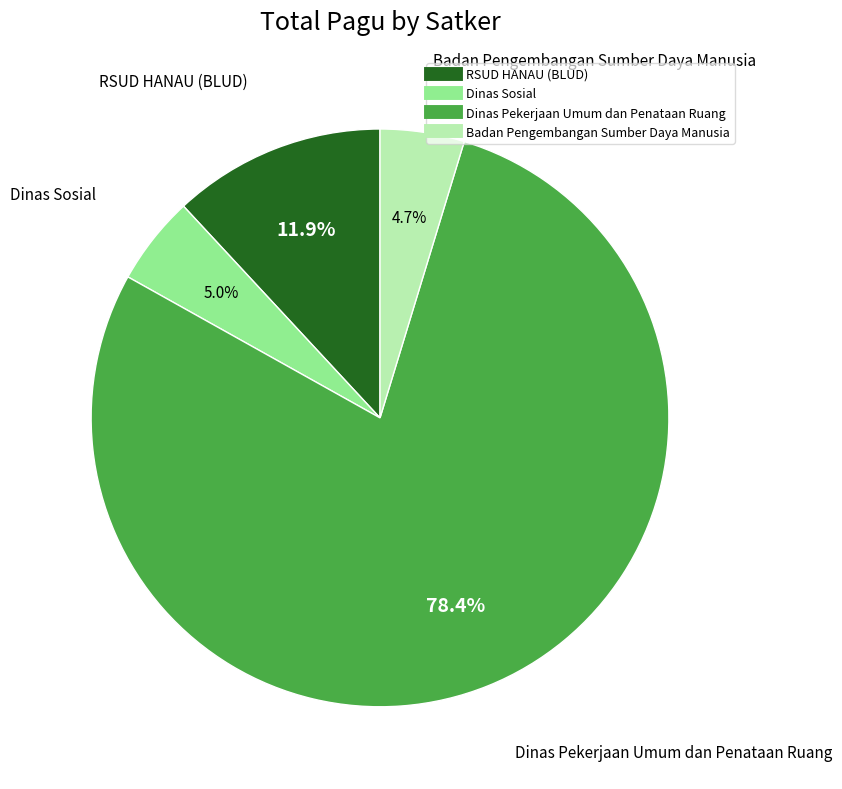

Is there any slice that represents more than half of the pie?

Yes